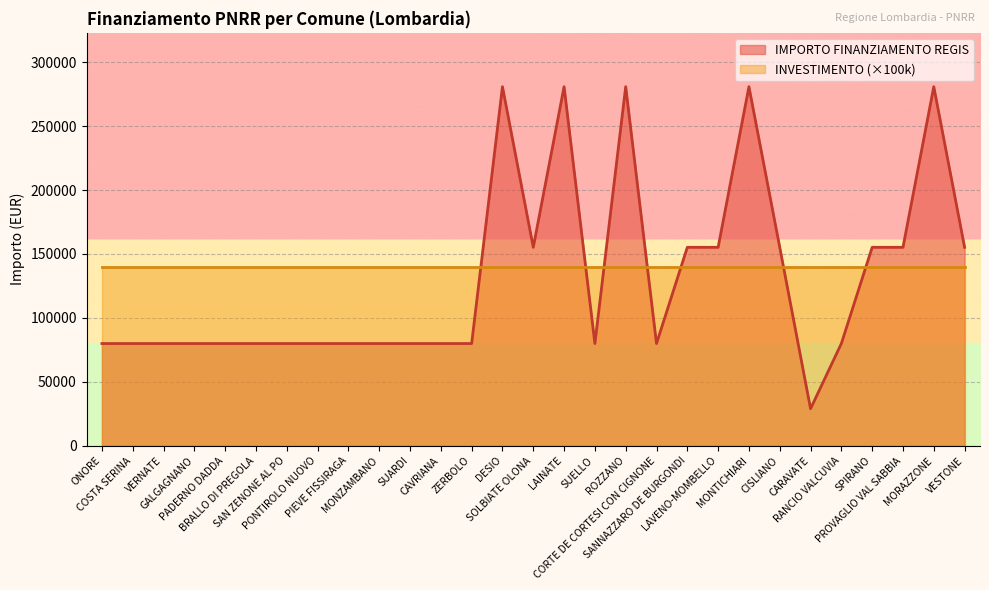

Reading left to right, transcribe all the data shown in this chart.

79922	79922	79922	79922	79922	79922	79922	79922	79922	79922	79922	79922	79922	280932	155234	280932	79922	280932	79922	155234	155234	280932	155234	28902	79922	155234	155234	280932	155234